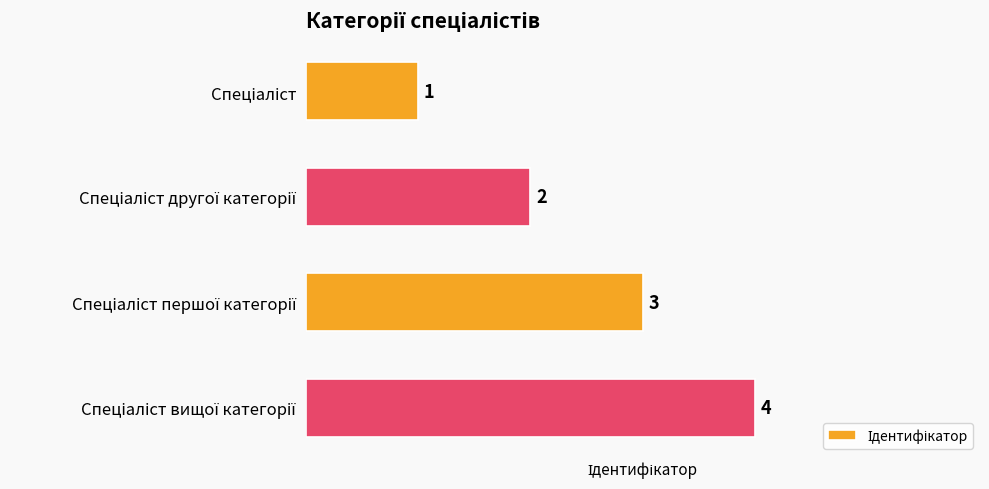

What is the difference between the maximum and minimum values?

3